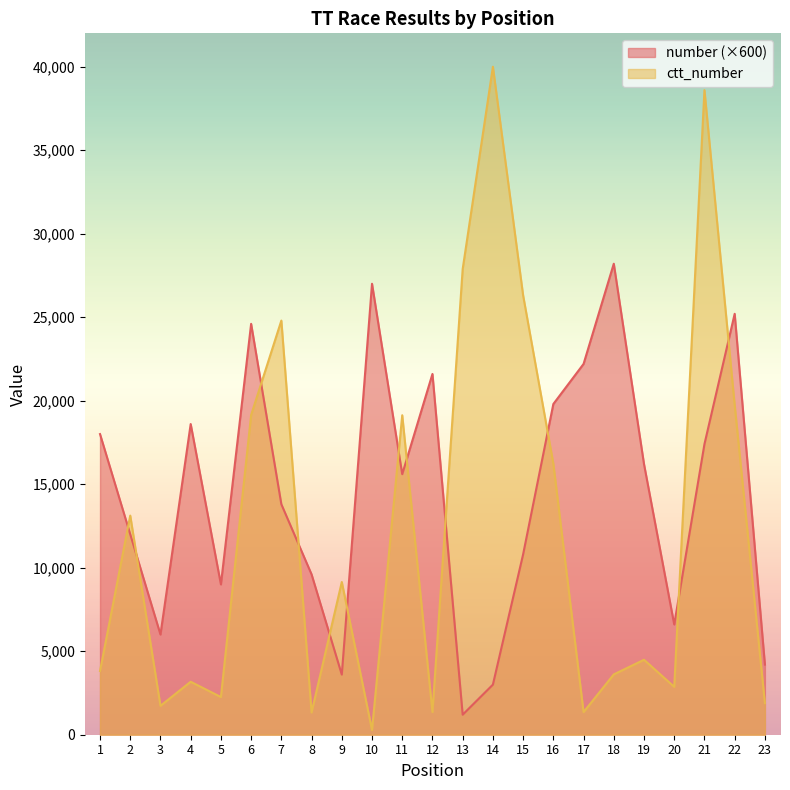

The value of ctt_number at 20 is 1479. True or false?

False